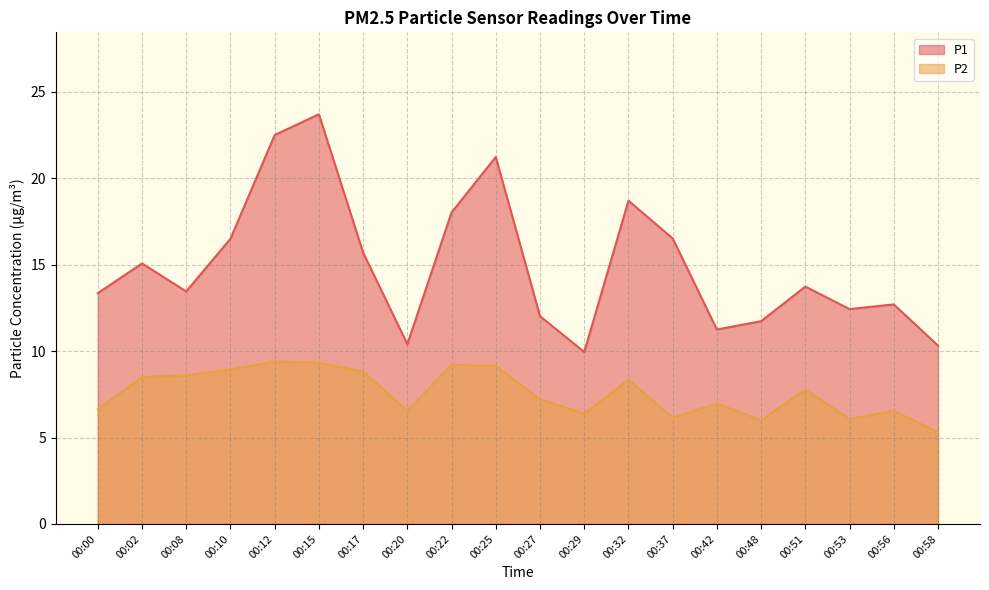

Which series has the widest spread of values?

P1